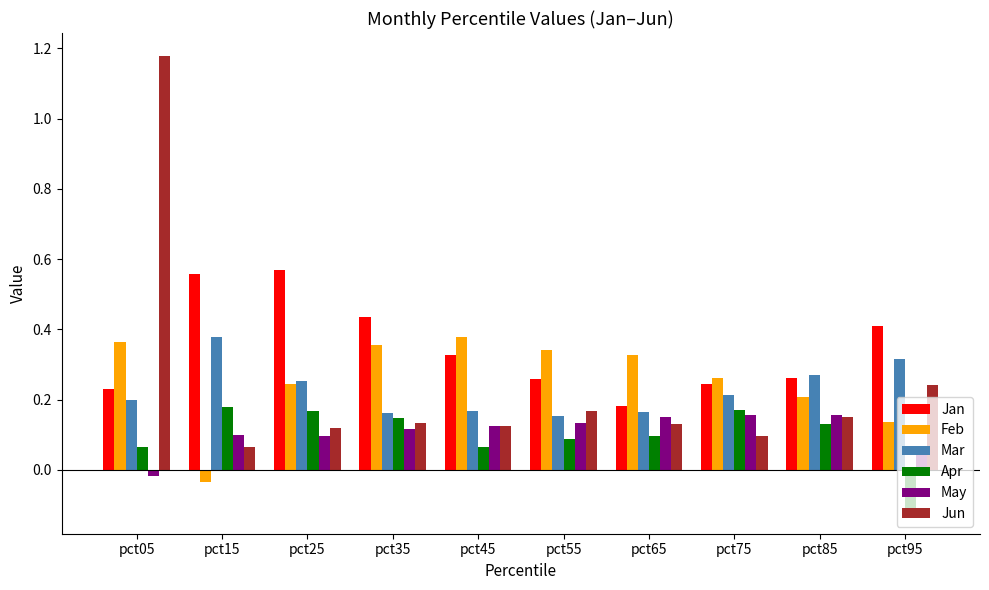

Count the Mar values in the range 0 to 1.

10